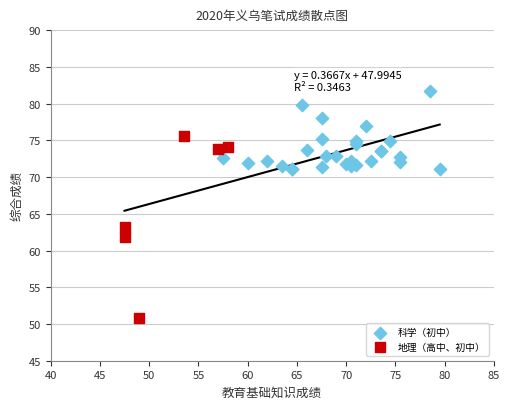

Which series reaches the minimum Y coordinate?

地理（高中、初中）